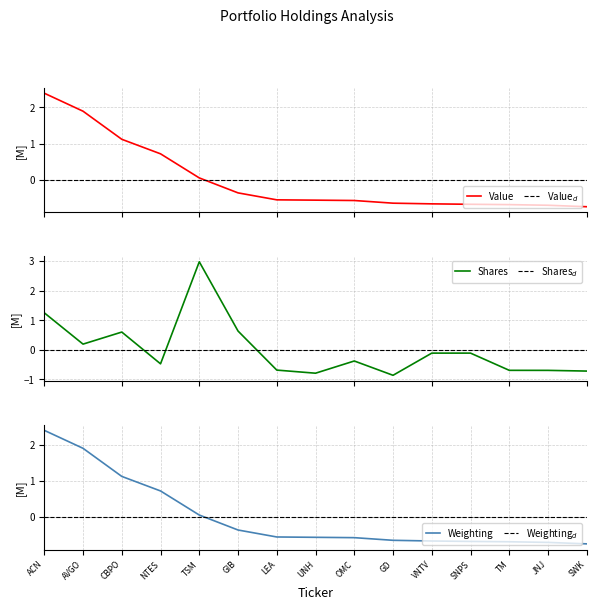

At which label does Weighting reach its minimum?

SWK